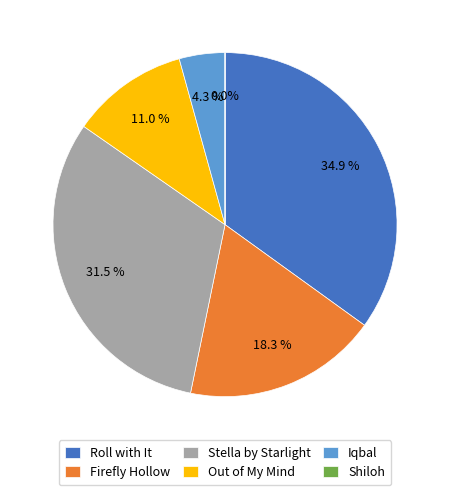

To the nearest percent, what portion does Iqbal represent?

4%